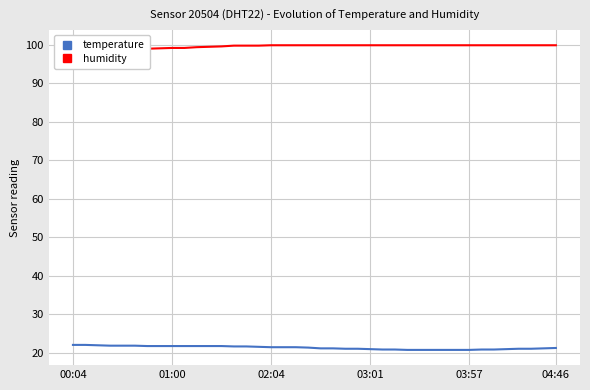

True or false: humidity and temperature cross at least once.

False